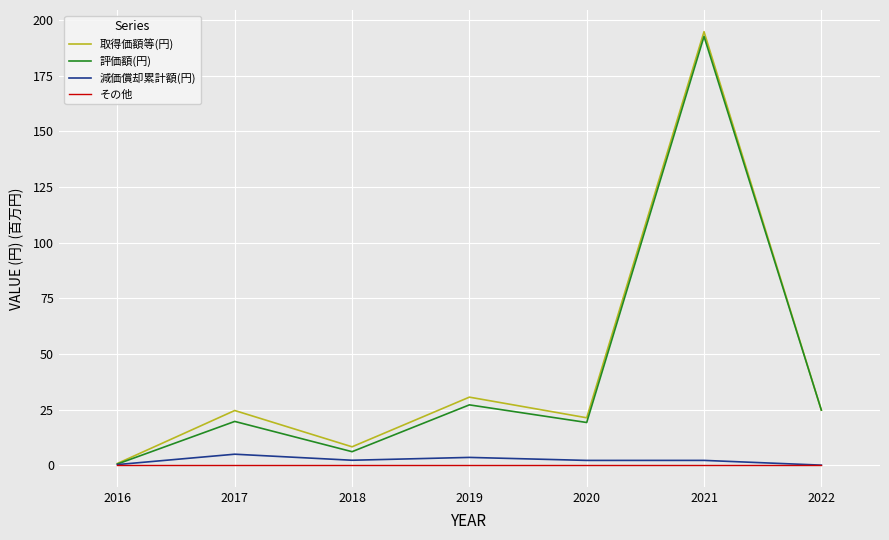

What is the spread (max minus min) of values at 2022?

24.7